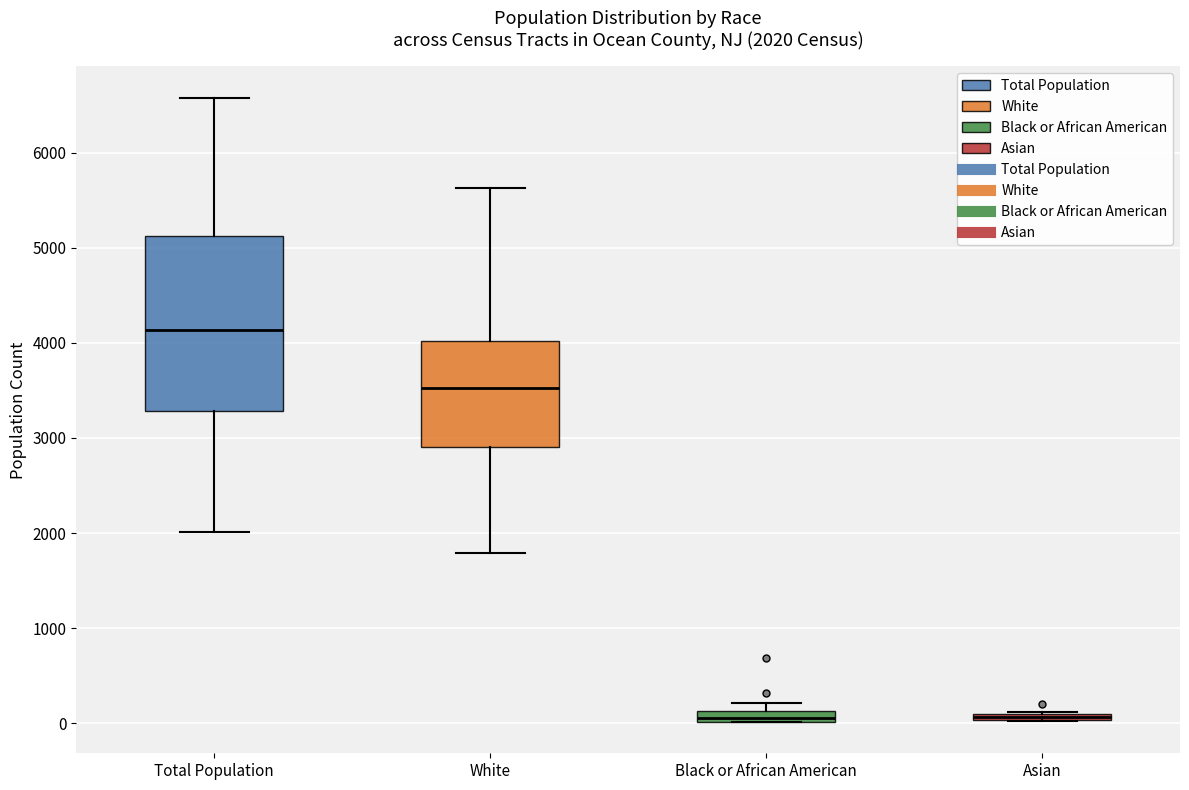

Comparing the boxes themselves (not the whiskers), which one is the tallest?

Total Population